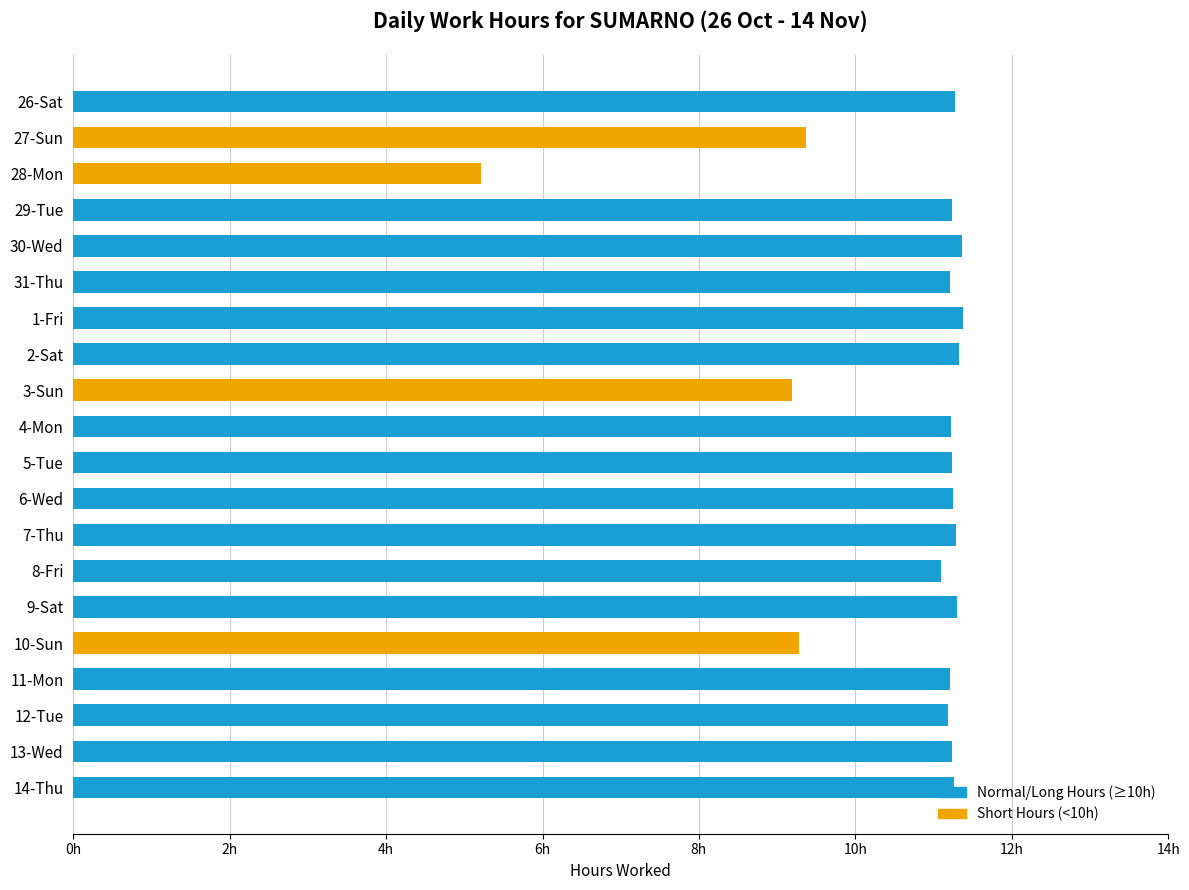

Which label corresponds to the smallest value in the chart?

28-Mon